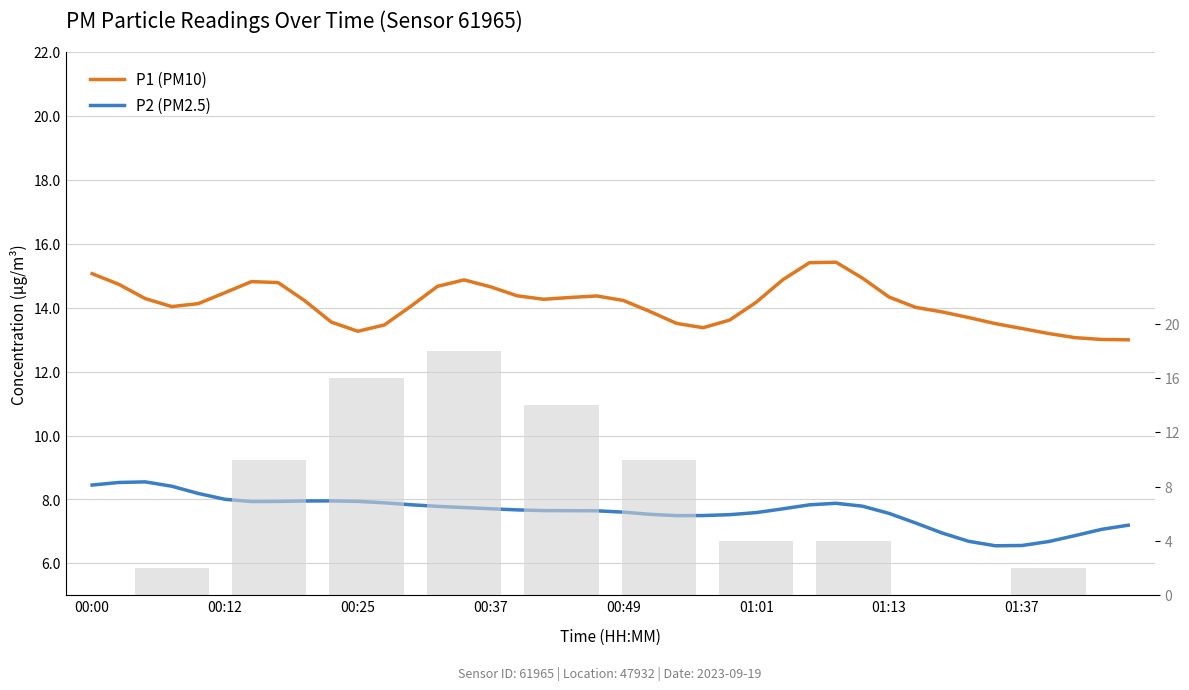

How many series are shown in this chart?

2